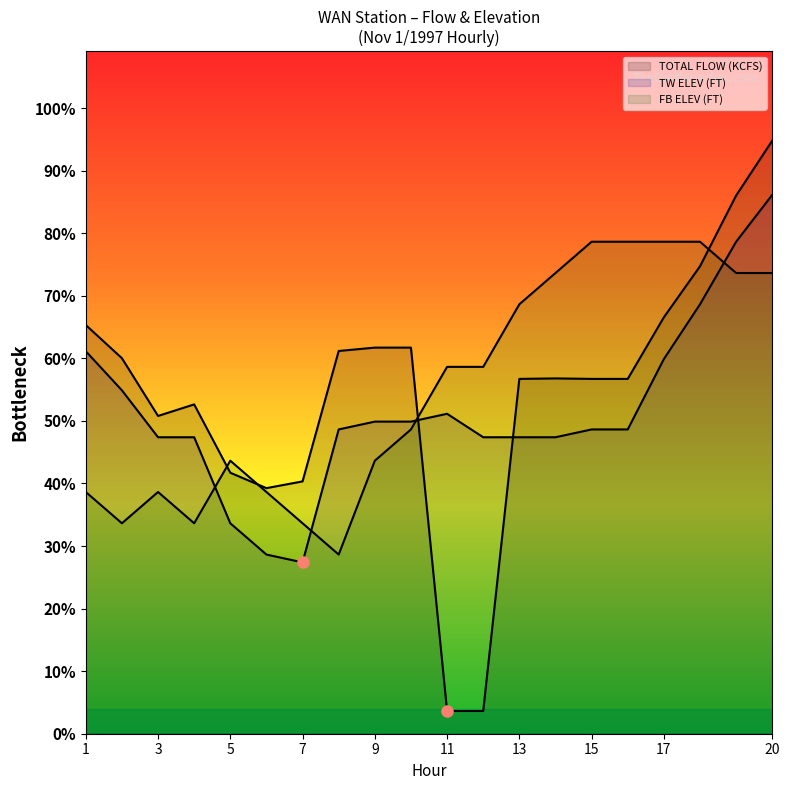

The value of TOTAL FLOW (KCFS) at 3 is 194.6. True or false?

False